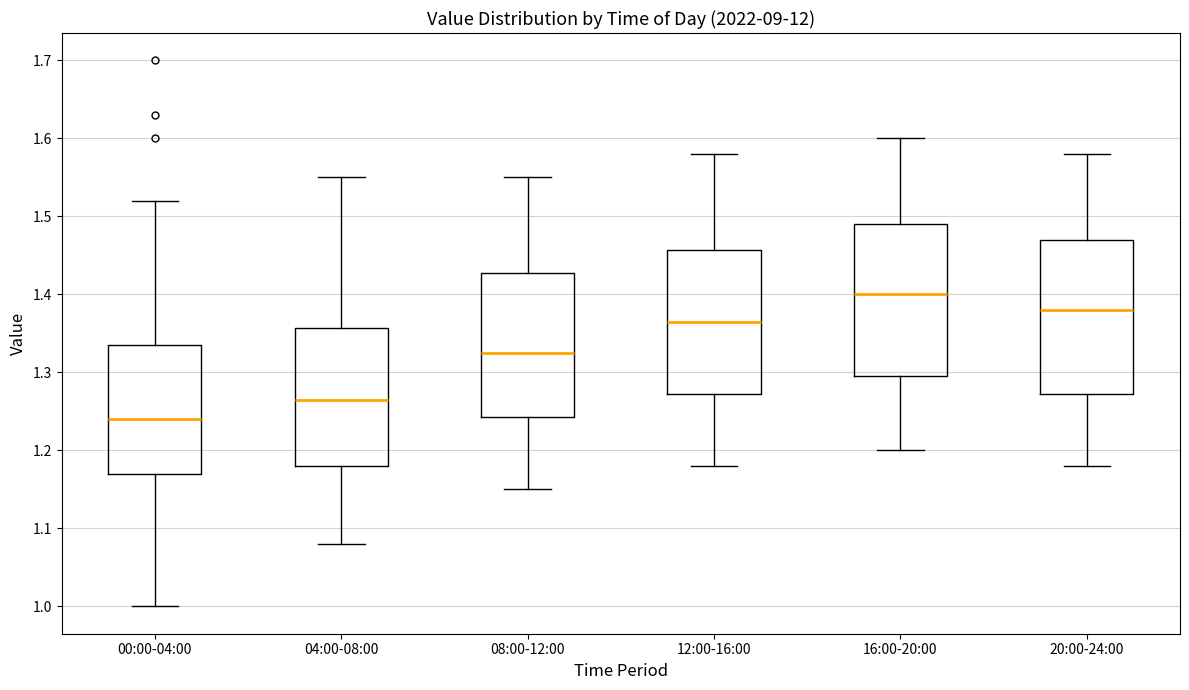

Reading left to right, read every box against the y-axis: the position of its median line, the range the box covers, and the ends of its whiskers. The values are not printed on the chart, so give them approximately, as read against the axis.

00:00-04:00: median 1.24, box 1.17 to 1.34, whiskers 1.00 to 1.52
04:00-08:00: median 1.27, box 1.18 to 1.36, whiskers 1.08 to 1.55
08:00-12:00: median 1.33, box 1.24 to 1.43, whiskers 1.15 to 1.55
12:00-16:00: median 1.37, box 1.27 to 1.46, whiskers 1.18 to 1.58
16:00-20:00: median 1.40, box 1.30 to 1.49, whiskers 1.20 to 1.60
20:00-24:00: median 1.38, box 1.27 to 1.47, whiskers 1.18 to 1.58